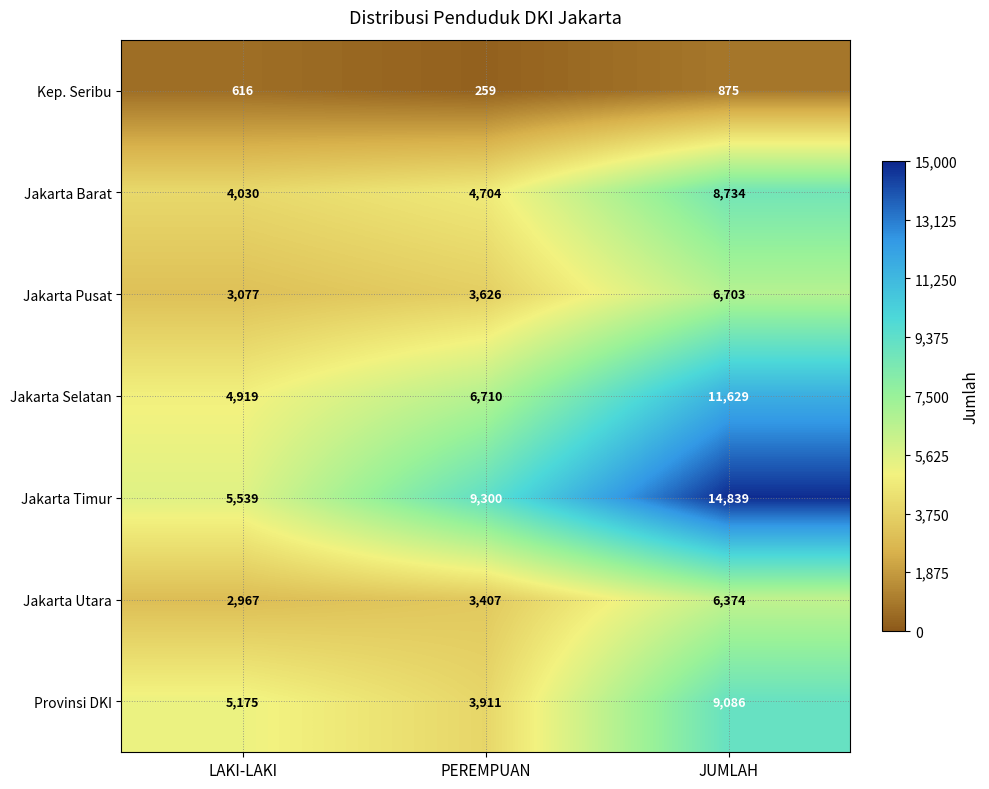

Reading right to left, what are all the values shown in this chart?

Kep. Seribu: JUMLAH=875	PEREMPUAN=259	LAKI-LAKI=616
Jakarta Barat: JUMLAH=8734	PEREMPUAN=4704	LAKI-LAKI=4030
Jakarta Pusat: JUMLAH=6703	PEREMPUAN=3626	LAKI-LAKI=3077
Jakarta Selatan: JUMLAH=11629	PEREMPUAN=6710	LAKI-LAKI=4919
Jakarta Timur: JUMLAH=14839	PEREMPUAN=9300	LAKI-LAKI=5539
Jakarta Utara: JUMLAH=6374	PEREMPUAN=3407	LAKI-LAKI=2967
Provinsi DKI: JUMLAH=9086	PEREMPUAN=3911	LAKI-LAKI=5175